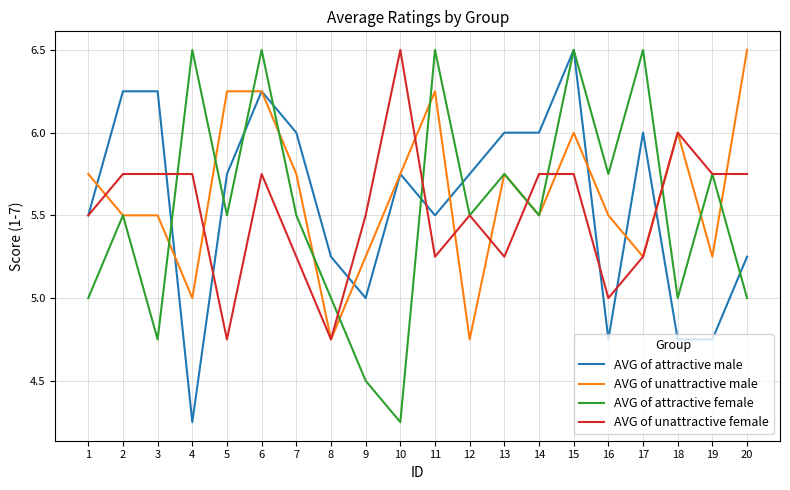

Between 6 and 20, which series saw the biggest shift?

AVG of attractive female